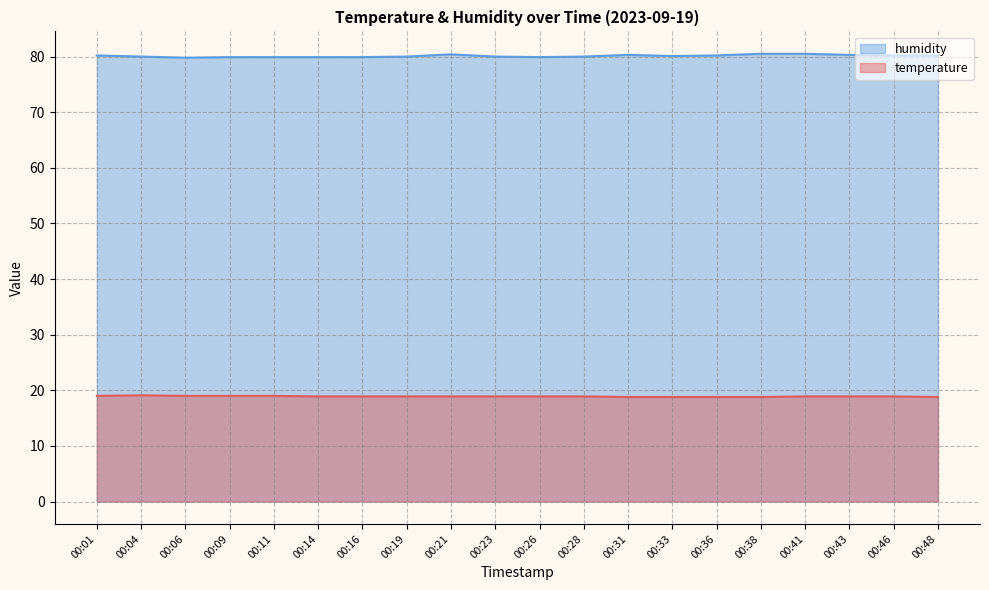

True or false: temperature and humidity cross at least once.

False